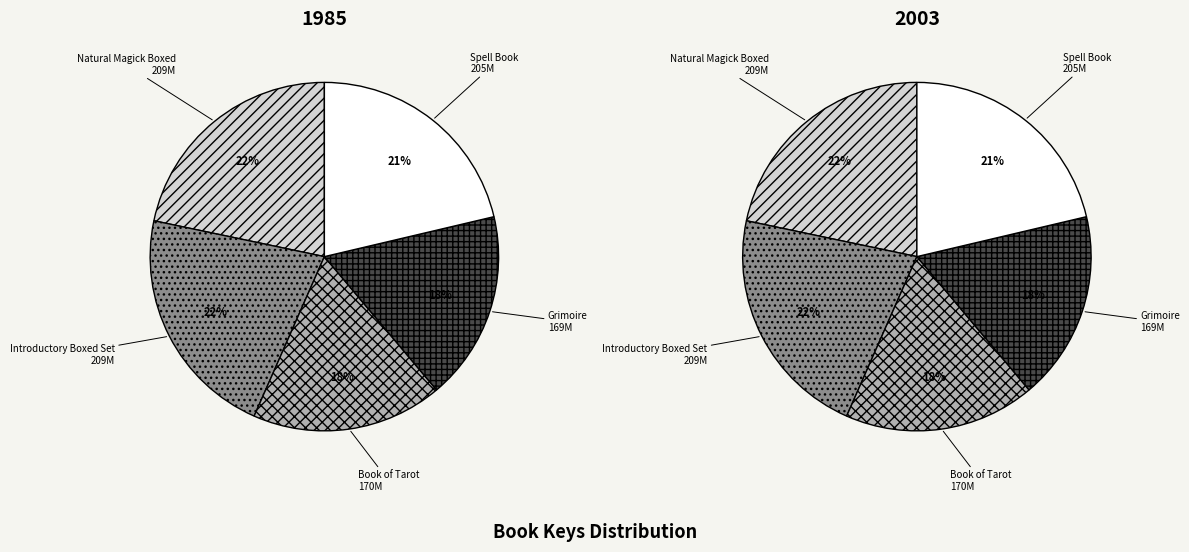

Does 9781440589232 represent more than half of the total?

No